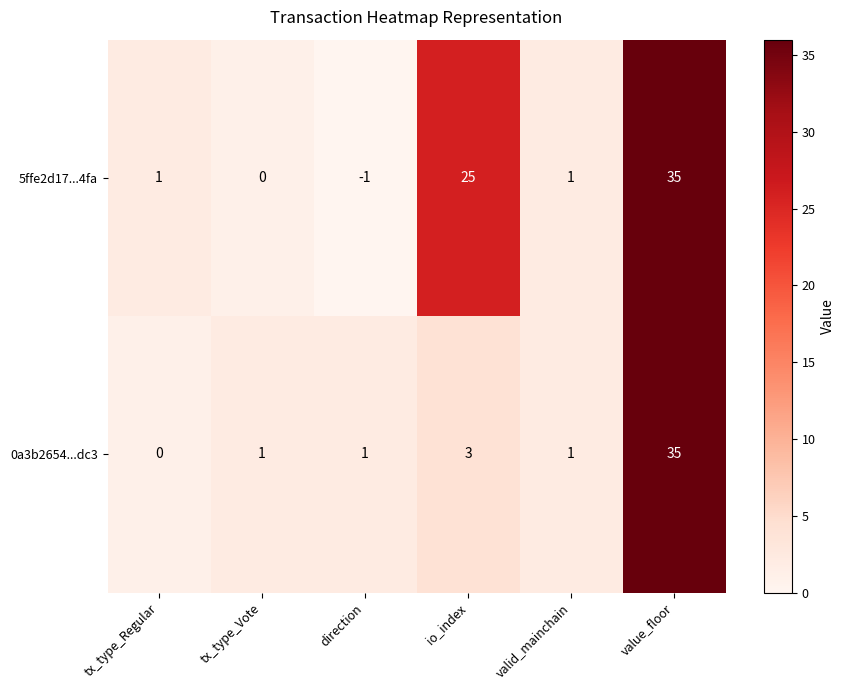

True or false: 0a3b2654...dc3 has a value of 1 at valid_mainchain.

True